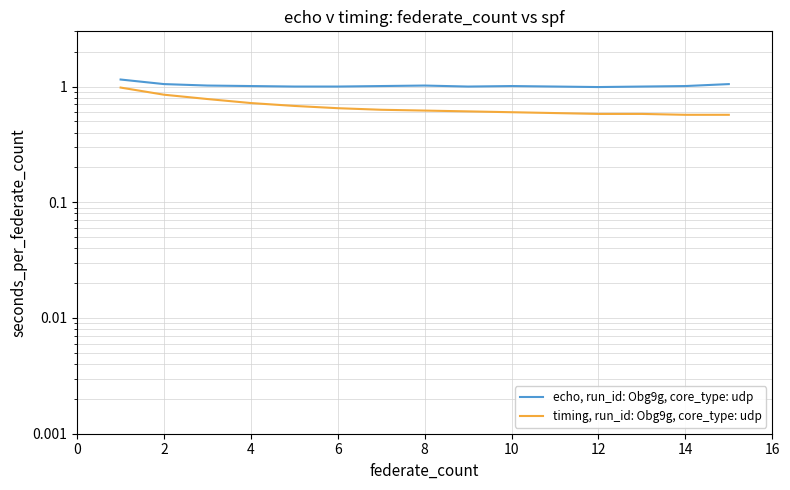

Is the value of echo, run_id: Obg9g, core_type: udp at 6 greater than the value of timing, run_id: Obg9g, core_type: udp at 16?

Yes